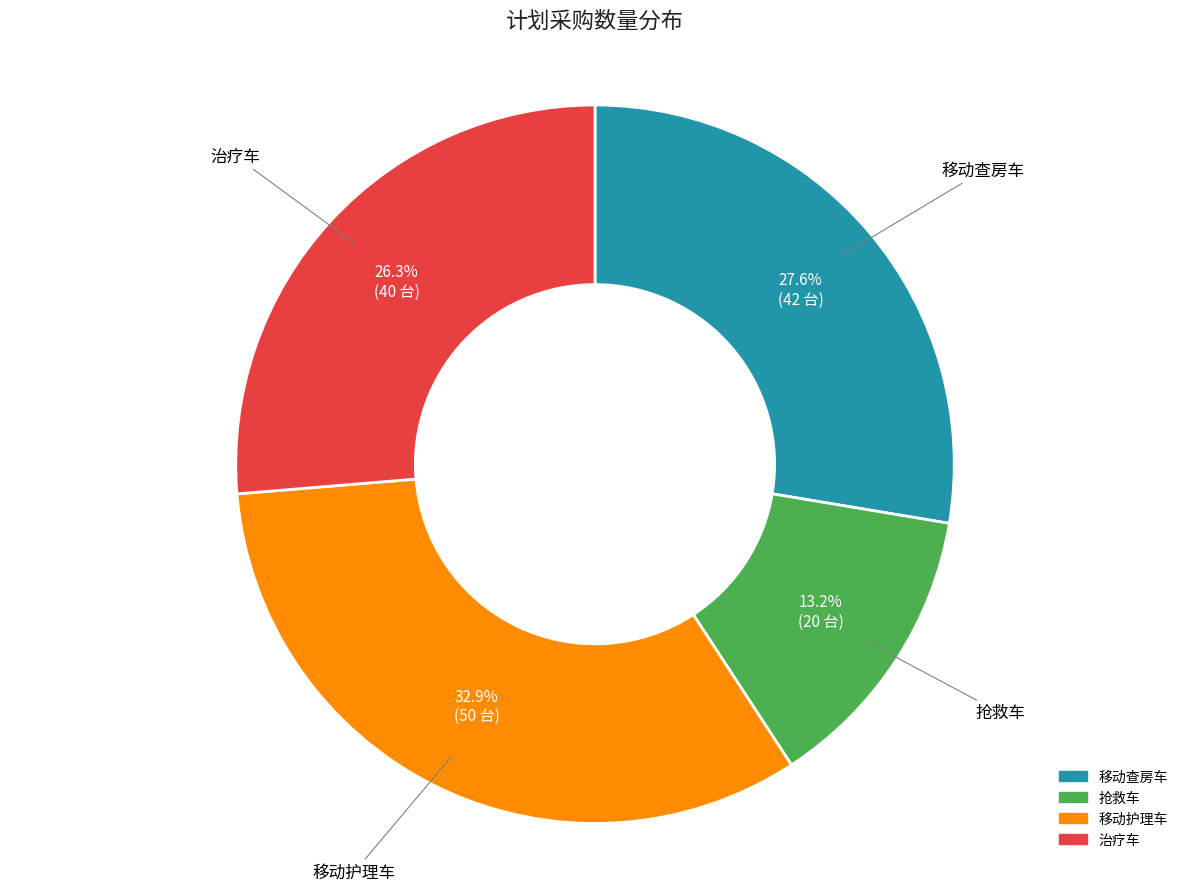

To the nearest percent, what portion does 移动护理车 represent?

33%